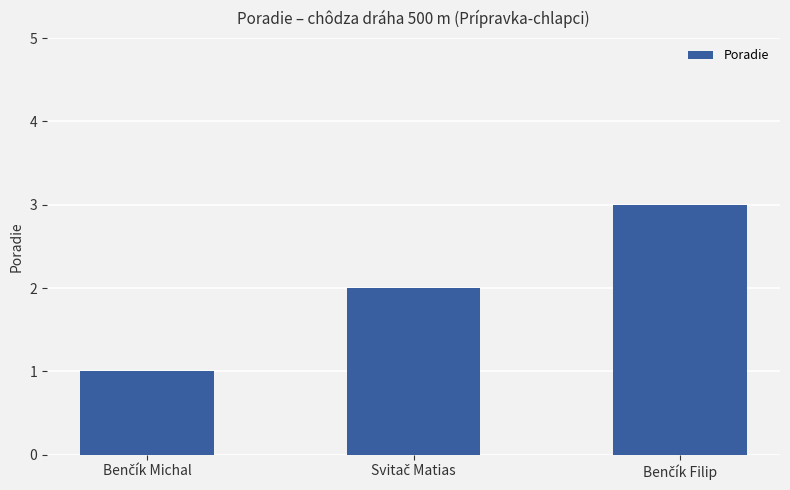

What is the average value?

2